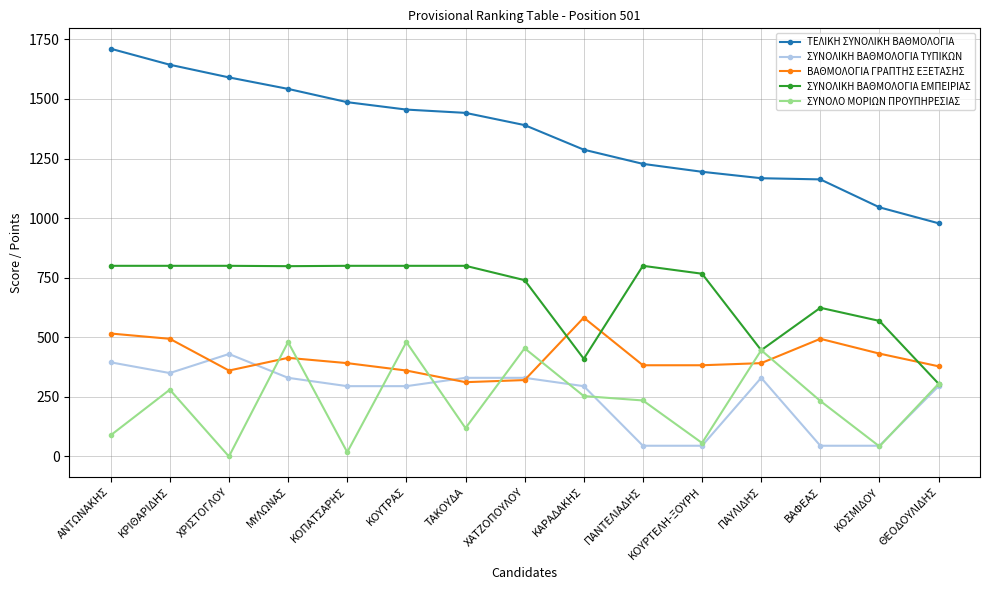

What is the label of the 4th point from the left?

ΜΥΛΩΝΑΣ